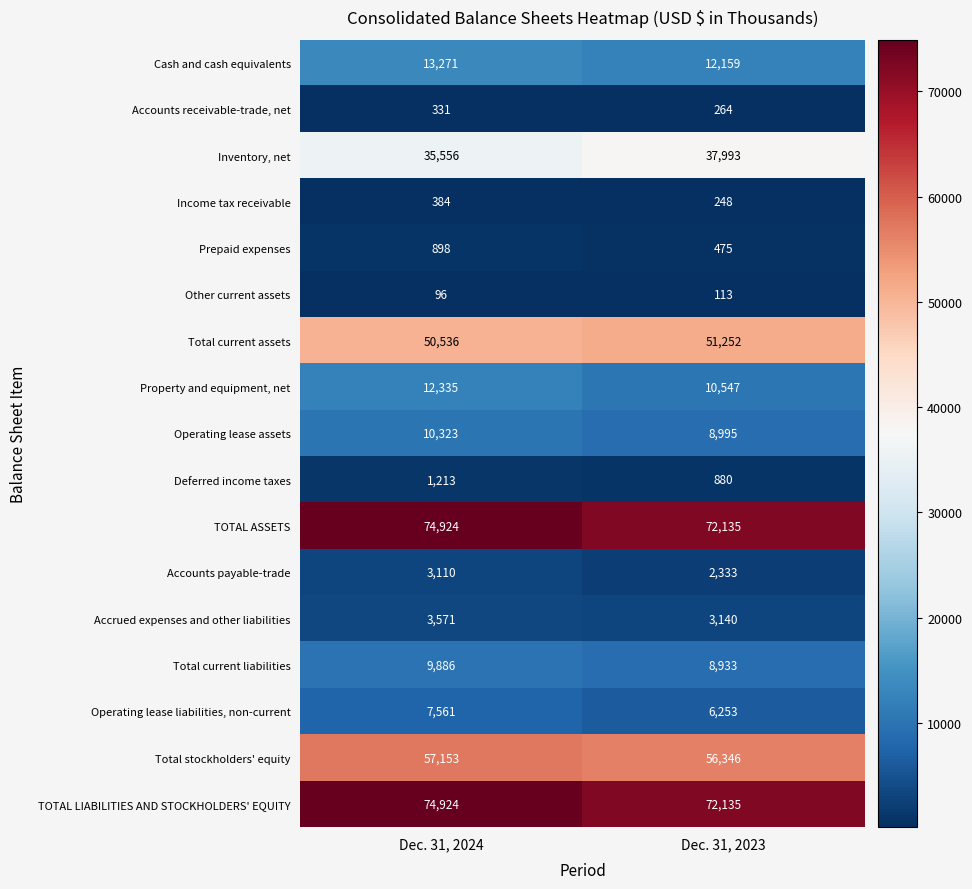

At which label is Inventory, net closest to 36774?

Dec. 31, 2024